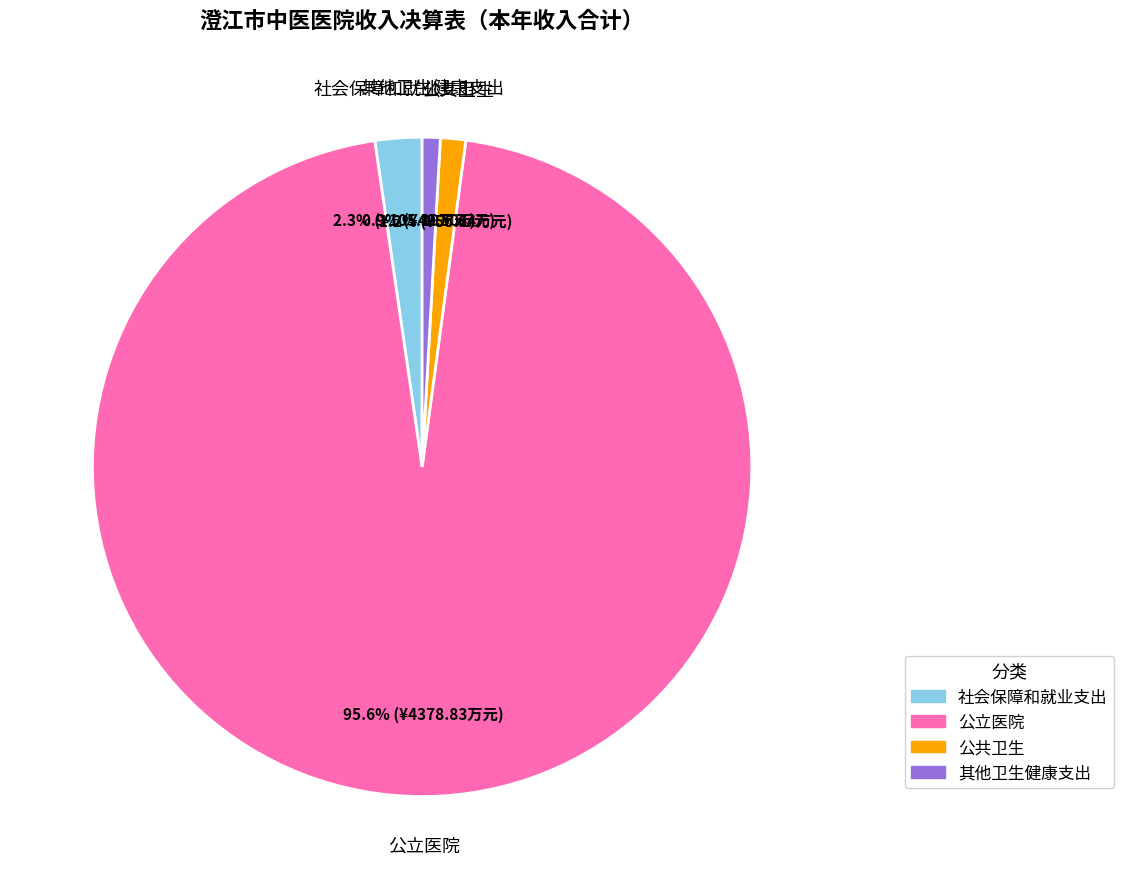

What is the total percentage of 公共卫生 and 社会保障和就业支出?

3.5%